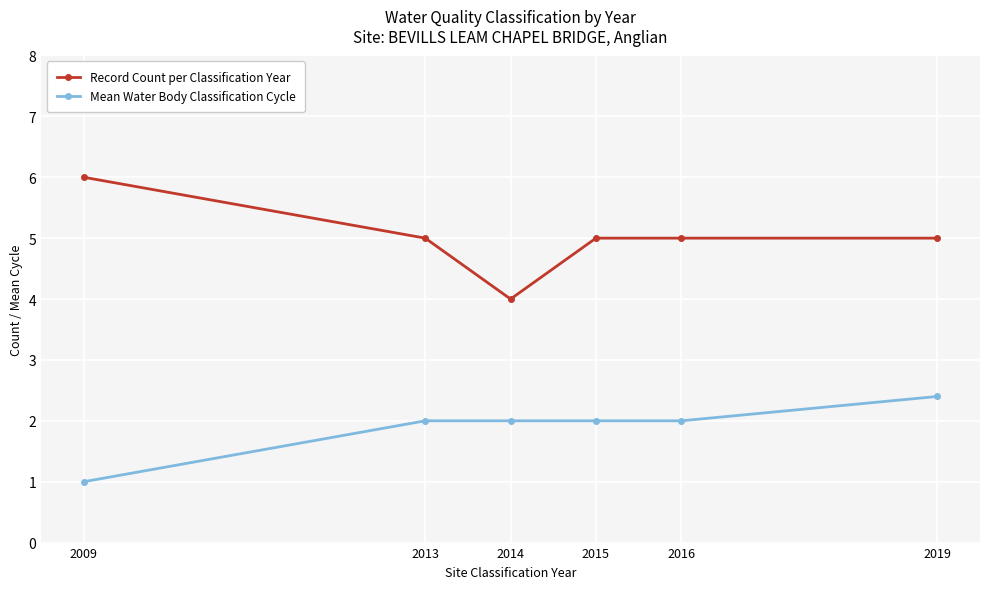

List the series in order of their overall mean, highest first.

Record Count per Classification Year, Mean Water Body Classification Cycle